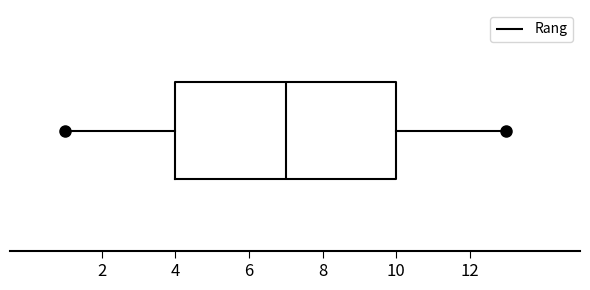

Where does the median line of the box sit on the x-axis? The values are not printed on the chart, so give them approximately, as read against the axis.

7